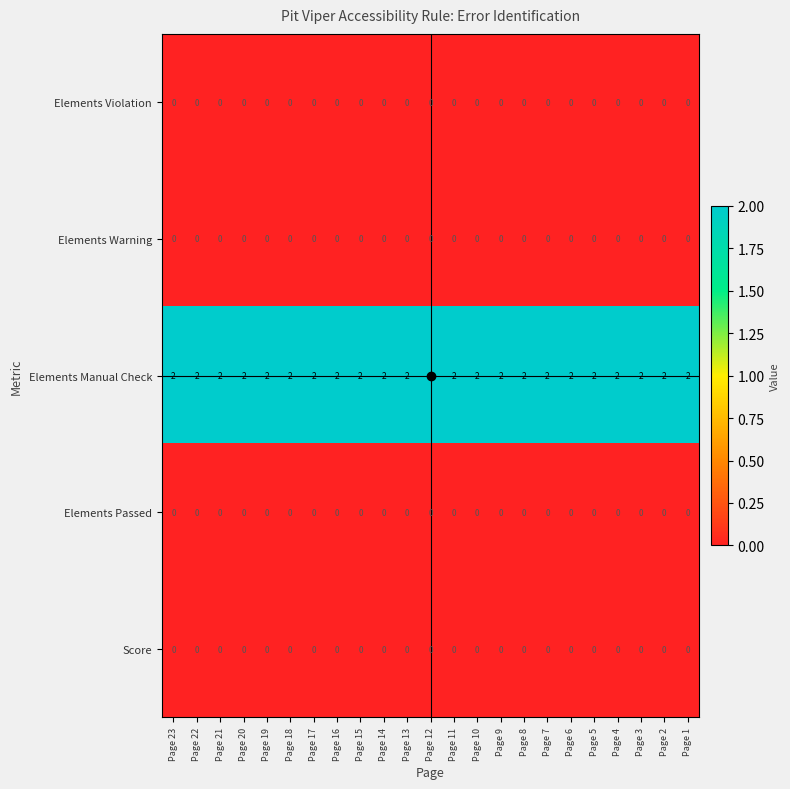

At how many categories does at least one series exceed 1?

23